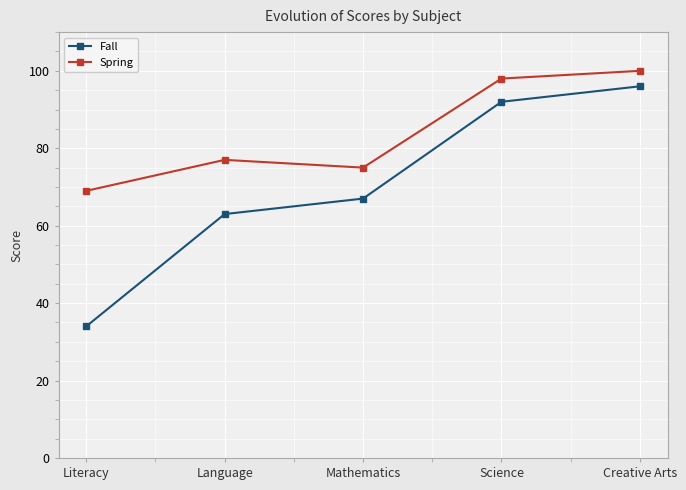

Is the value of Spring at Mathematics greater than the value of Fall at Literacy?

Yes